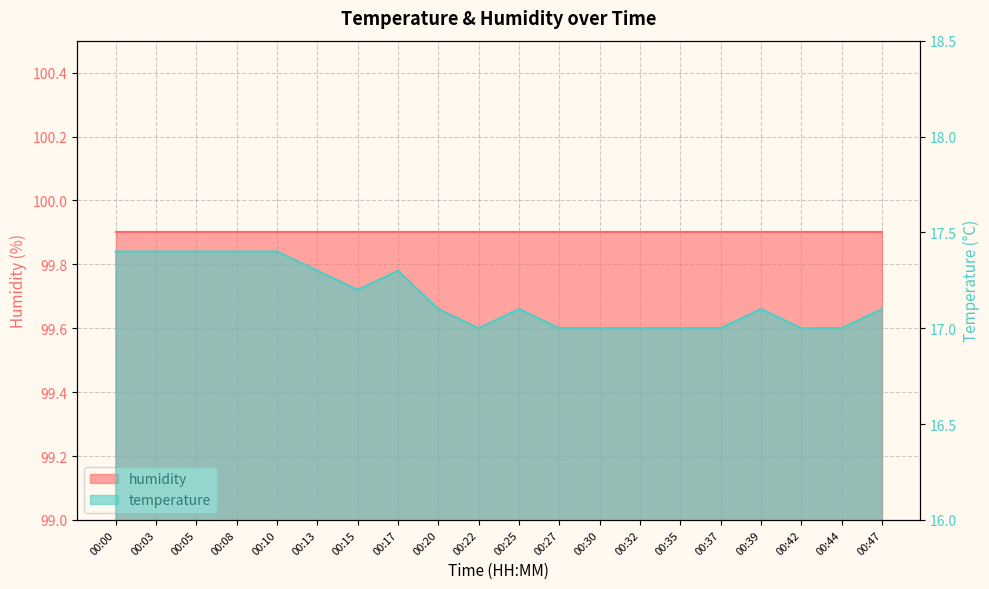

True or false: the data shows 17.0 at 00:42.

True